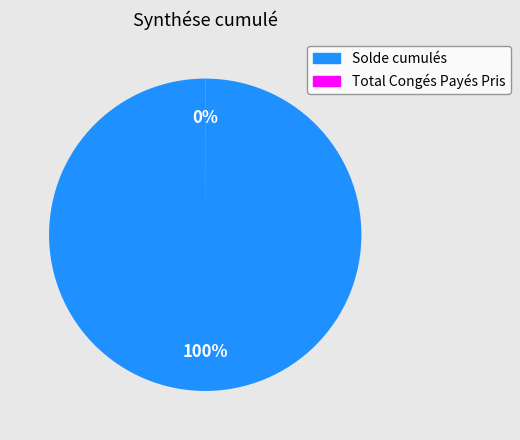

Is there a majority slice in this chart?

Yes